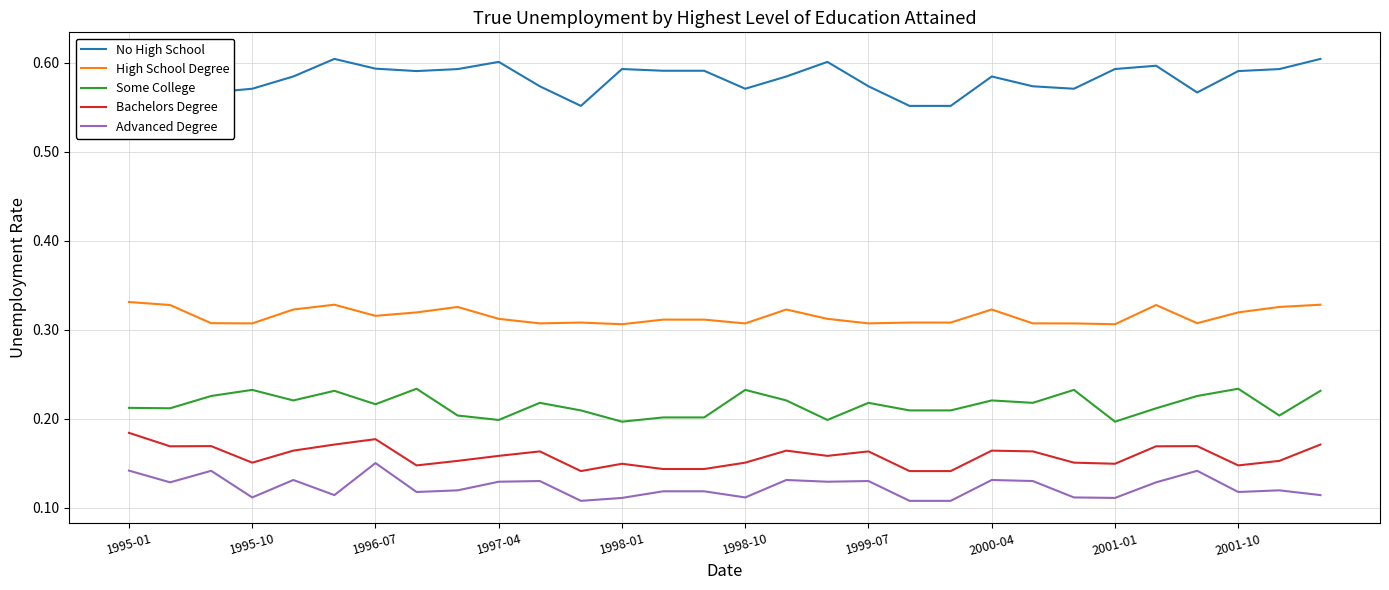

Which series has the widest spread of values?

No High School